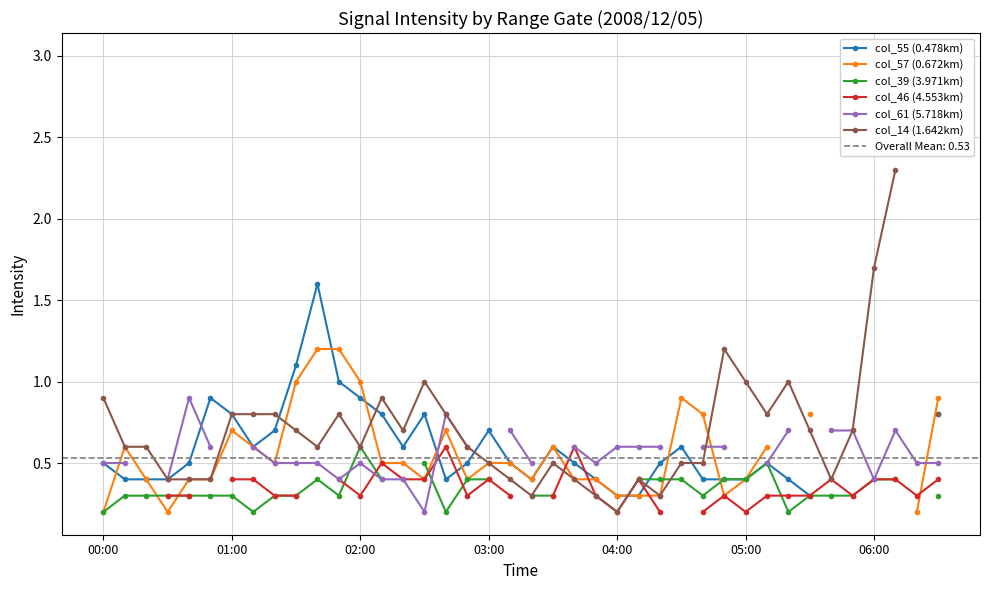

What are all the series names shown in the legend?

col_55 (0.478km), col_57 (0.672km), col_39 (3.971km), col_46 (4.553km), col_61 (5.718km), col_14 (1.642km)